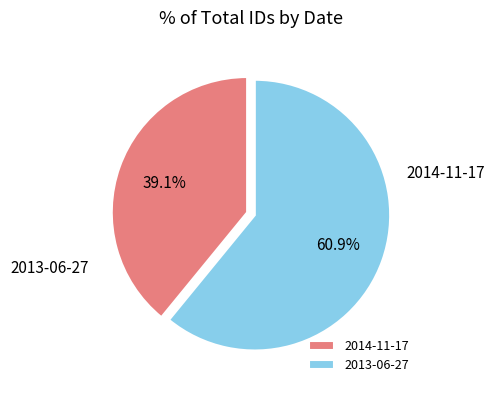

Does 2014-11-17 represent more than half of the total?

No